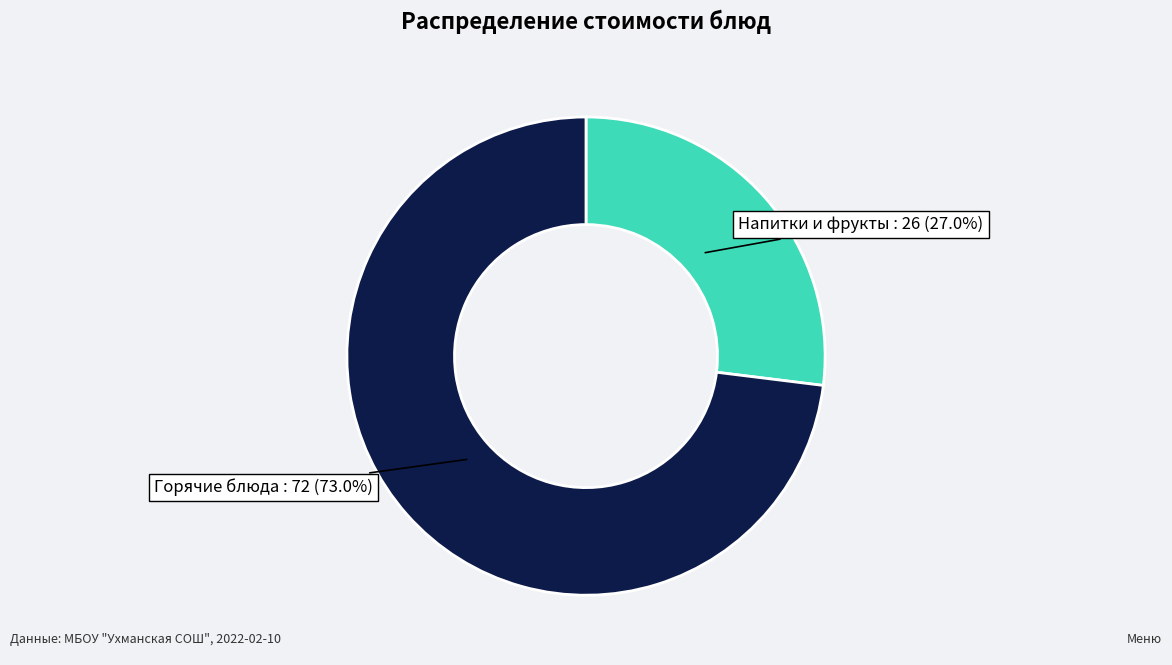

To the nearest percent, what is the average slice percentage?

50%